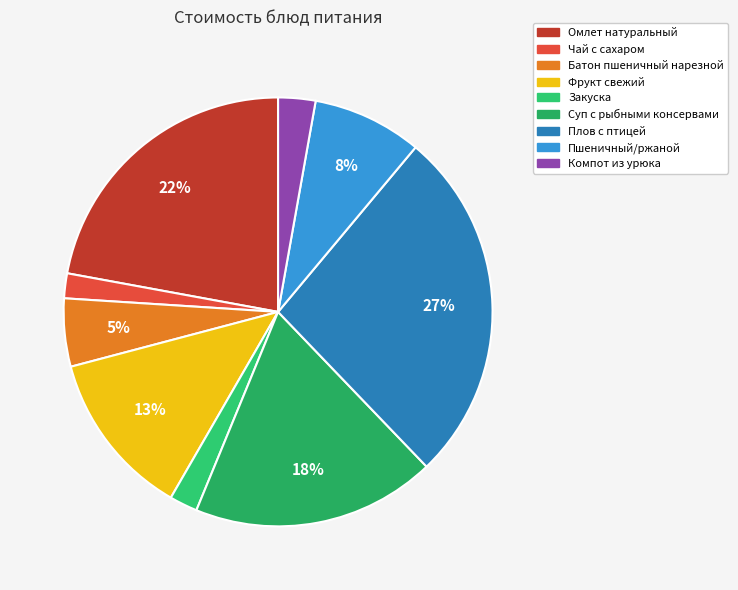

How many segments does this pie chart have?

9